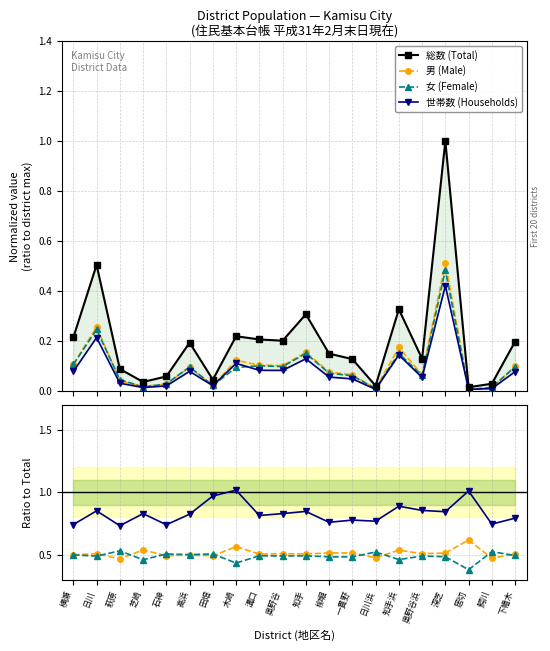

Reading right to left, list all the values displayed in this chart.

総数: 0.2	0.0	0.0	1.0	0.1	0.3	0.0	0.1	0.2	0.3	0.2	0.2	0.2	0.0	0.2	0.1	0.0	0.1	0.5	0.2
男: 0.1	0.0	0.0	0.5	0.1	0.2	0.0	0.1	0.1	0.2	0.1	0.1	0.1	0.0	0.1	0.0	0.0	0.0	0.3	0.1
女: 0.1	0.0	0.0	0.5	0.1	0.2	0.0	0.1	0.1	0.2	0.1	0.1	0.1	0.0	0.1	0.0	0.0	0.0	0.2	0.1
世帯数: 0.1	0.0	0.0	0.4	0.1	0.1	0.0	0.1	0.1	0.1	0.1	0.1	0.1	0.0	0.1	0.0	0.0	0.0	0.2	0.1